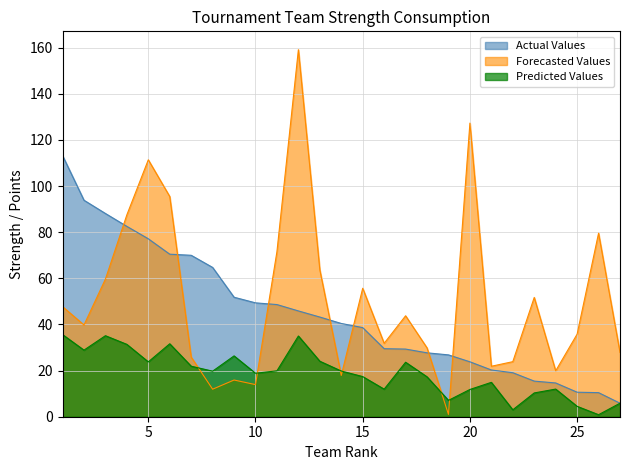

How many interior local peaks does the Forecasted Values series have?

8